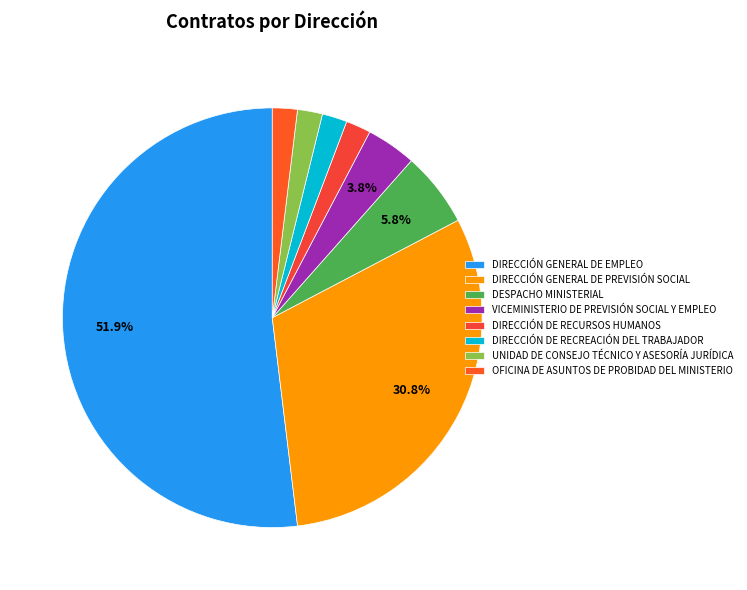

To the nearest percent, what is the combined percentage of DIRECCIÓN GENERAL DE EMPLEO and DIRECCIÓN DE RECURSOS HUMANOS?

54%